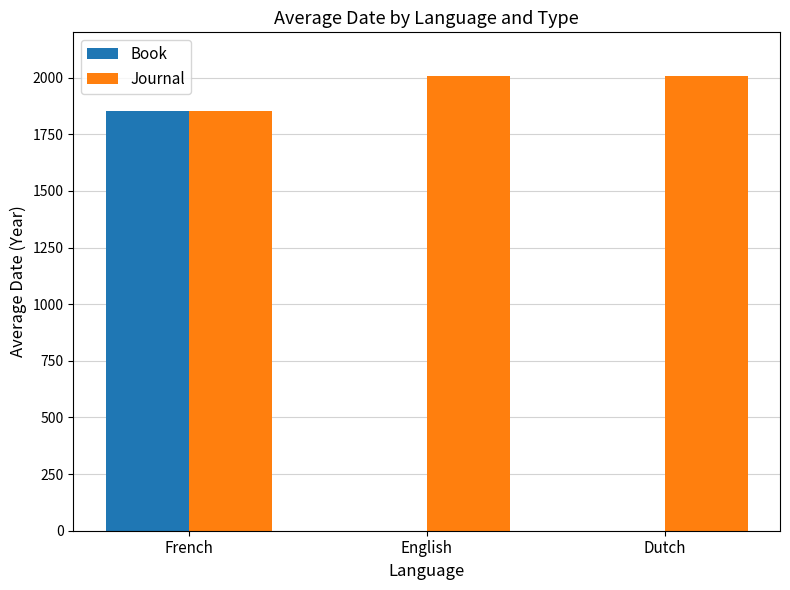

True or false: Book has a value of 0 at Dutch.

True